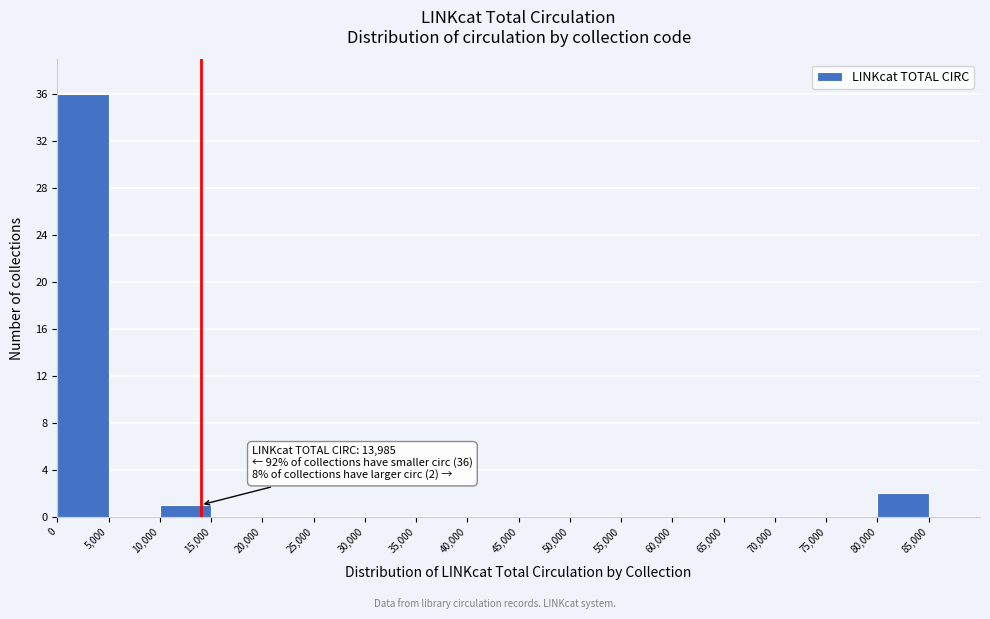

Which range on the x-axis has the tallest bar?

0 to 5000